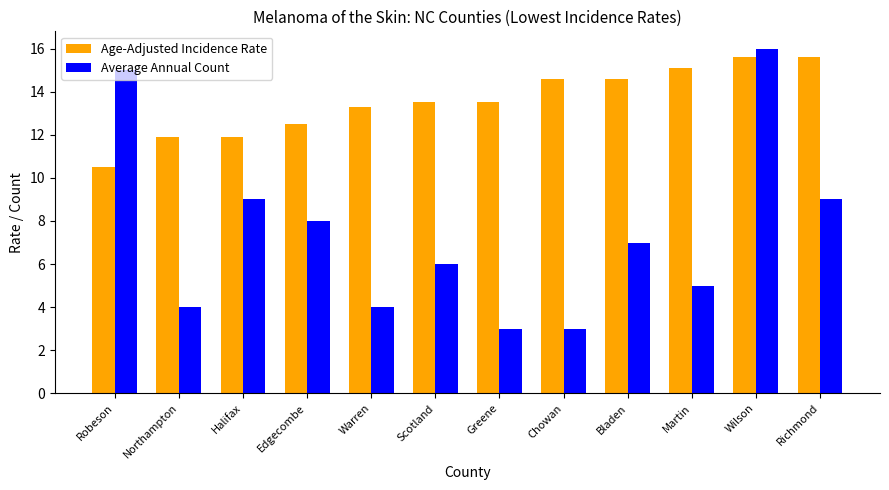

What is the difference between the highest and lowest values at Greene?

10.5